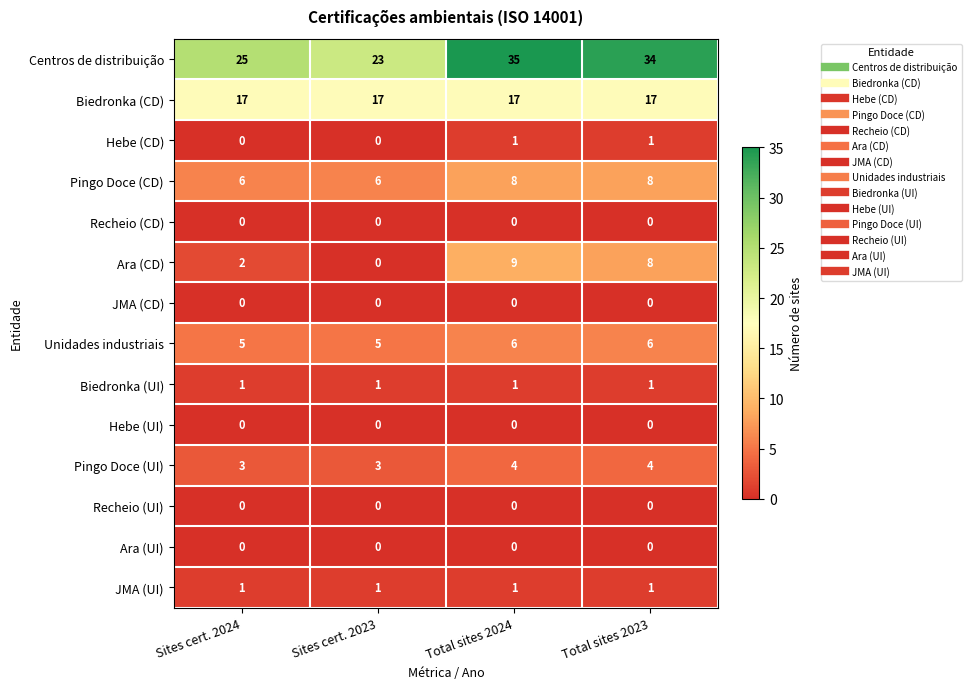

True or false: Unidades industriais has a value of 6 at Total sites 2024.

True